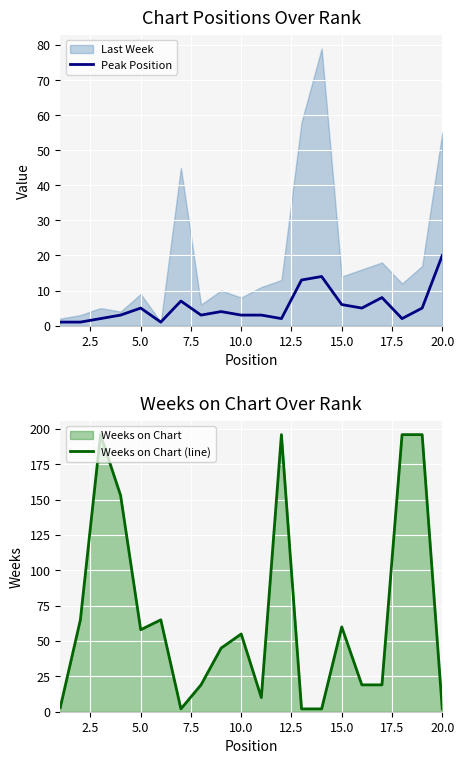

At which label does Peak Position reach its peak?

20.0